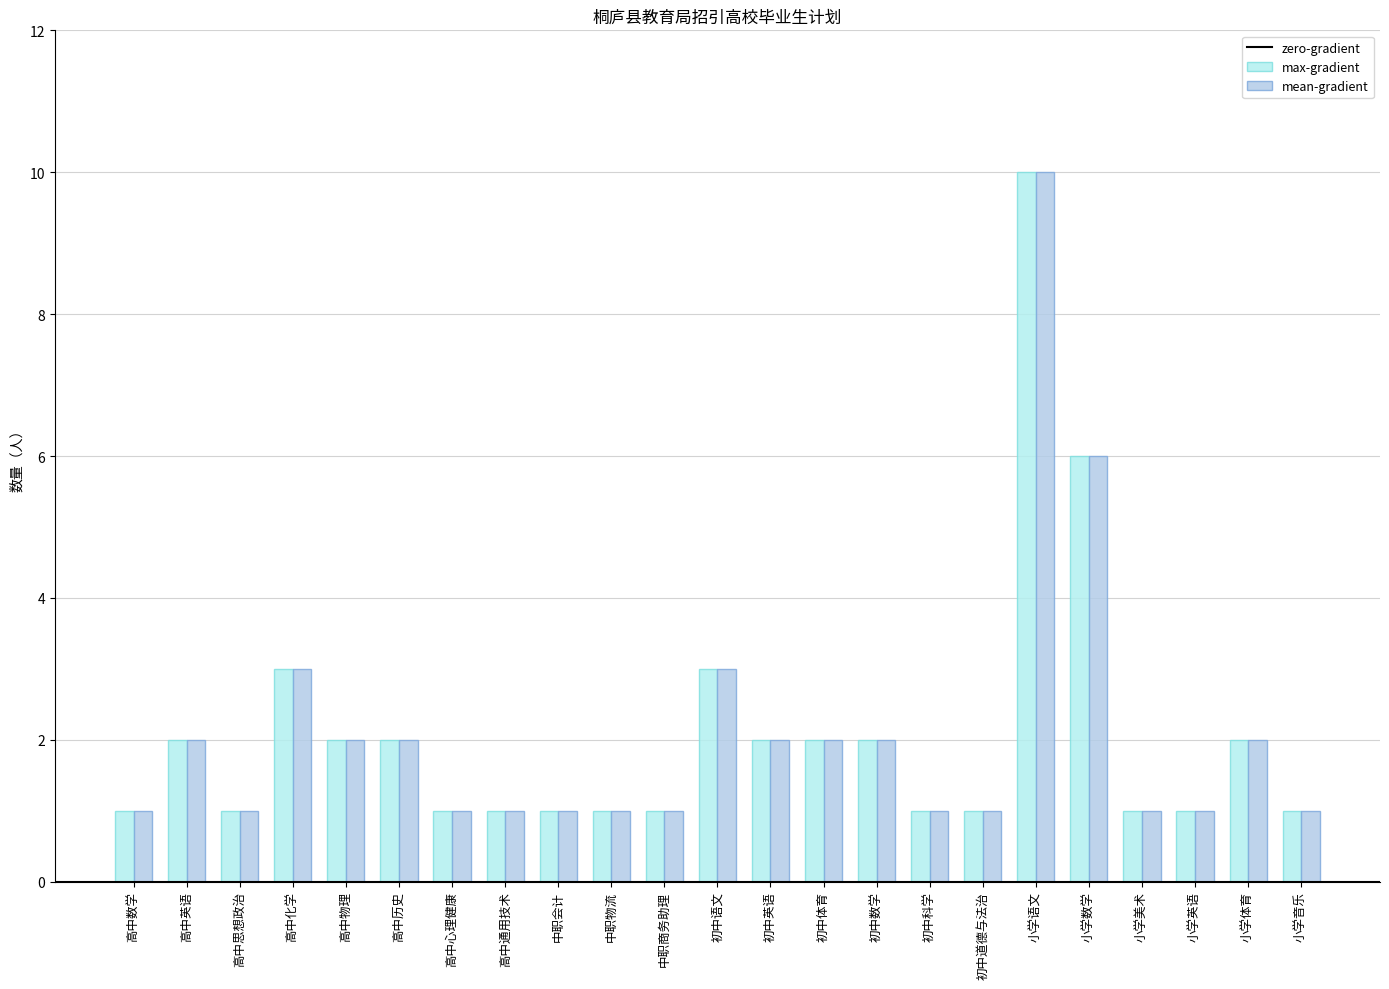

The value of max-gradient at 初中数学 is 2. True or false?

True